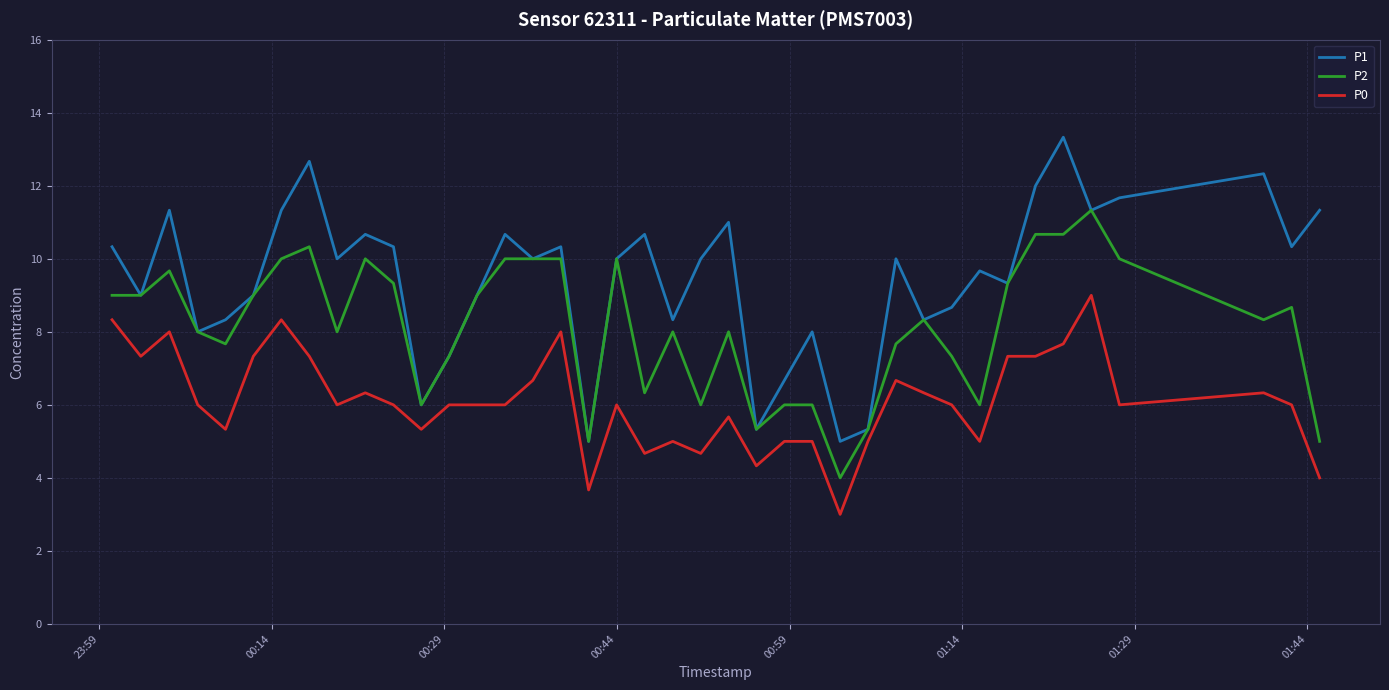

Which series has the largest total across all categories?

P1